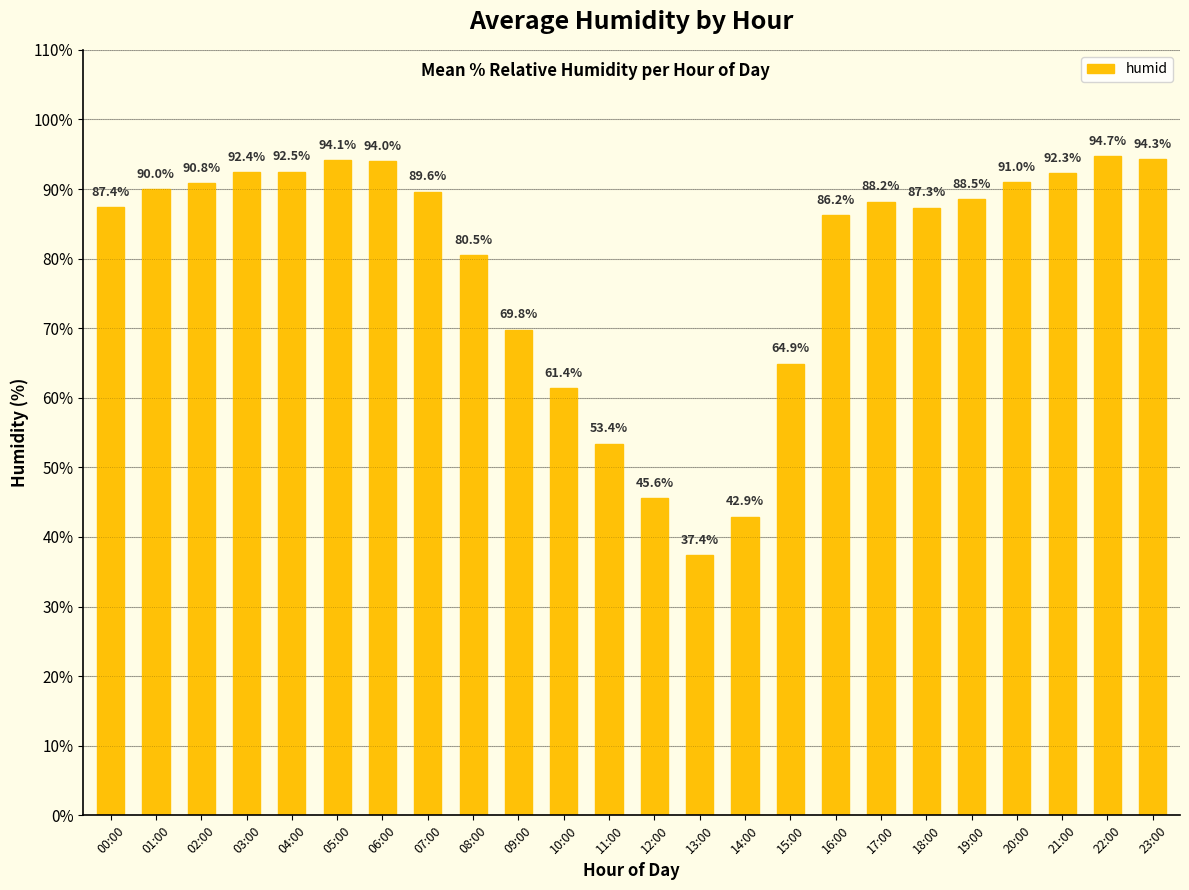

At which label does the data first exceed 88?

01:00